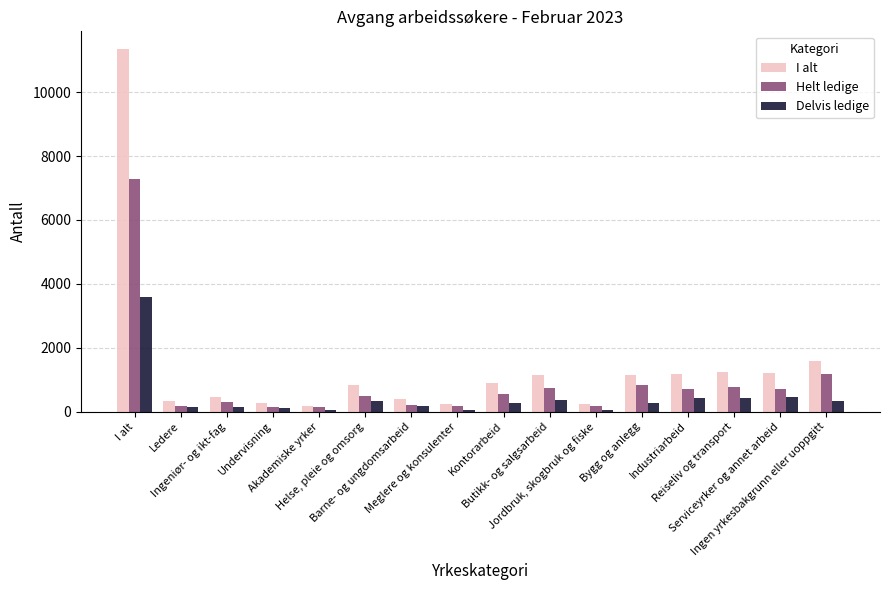

What is the difference between the highest and lowest values at Akademiske yrker?

140